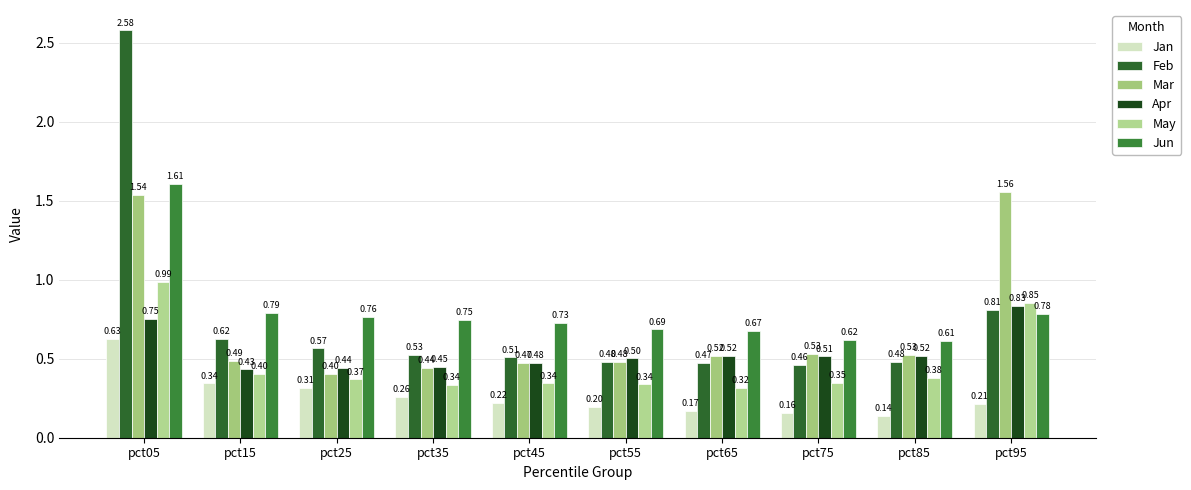

What is the lowest value of the May series?

0.3